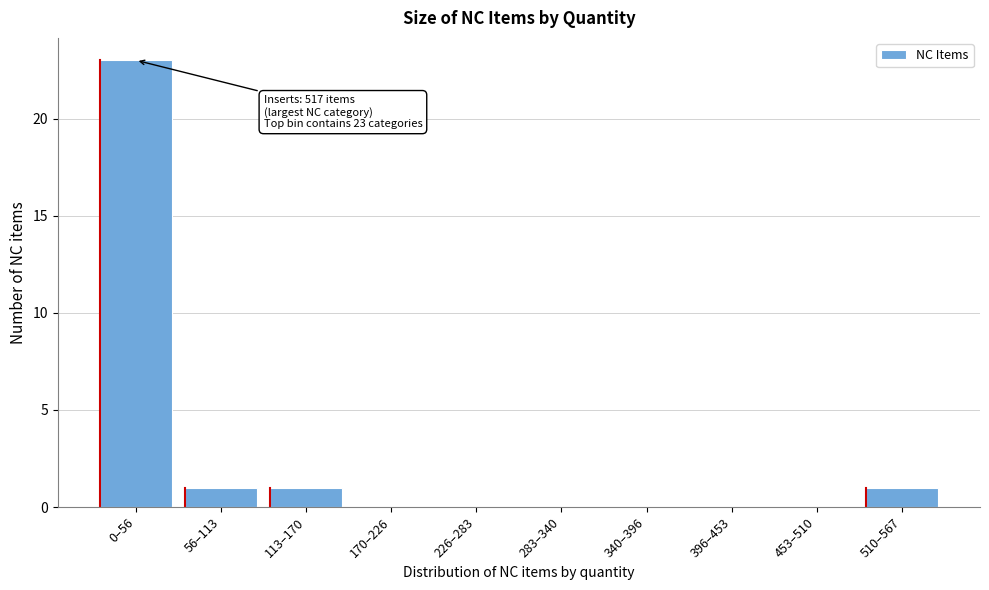

Reading left to right, what are all the values shown in this chart?

0–56=23	56–113=1	113–170=1	170–226=0	226–283=0	283–340=0	340–396=0	396–453=0	453–510=0	510–567=1